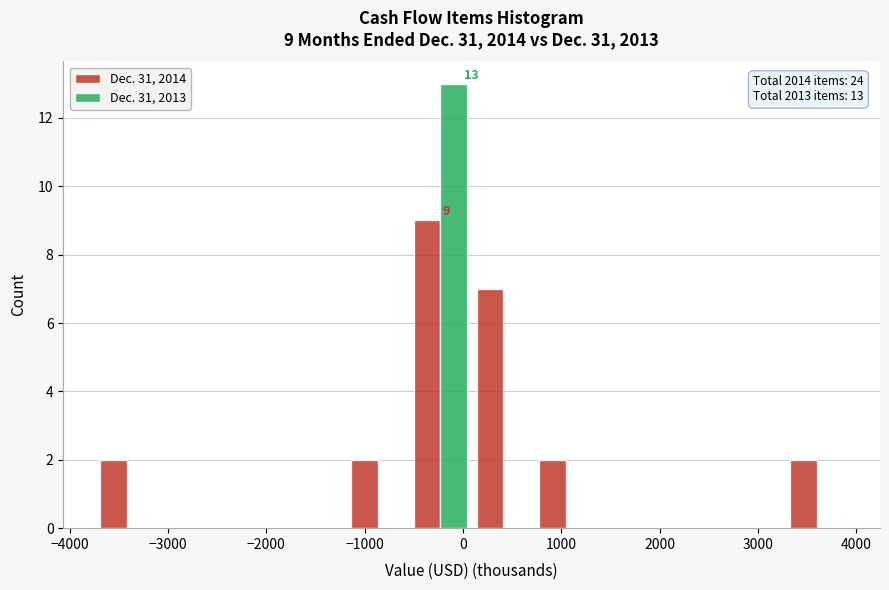

In the Dec. 31, 2014 series, which range on the x-axis has the tallest bar?

-500 to 100